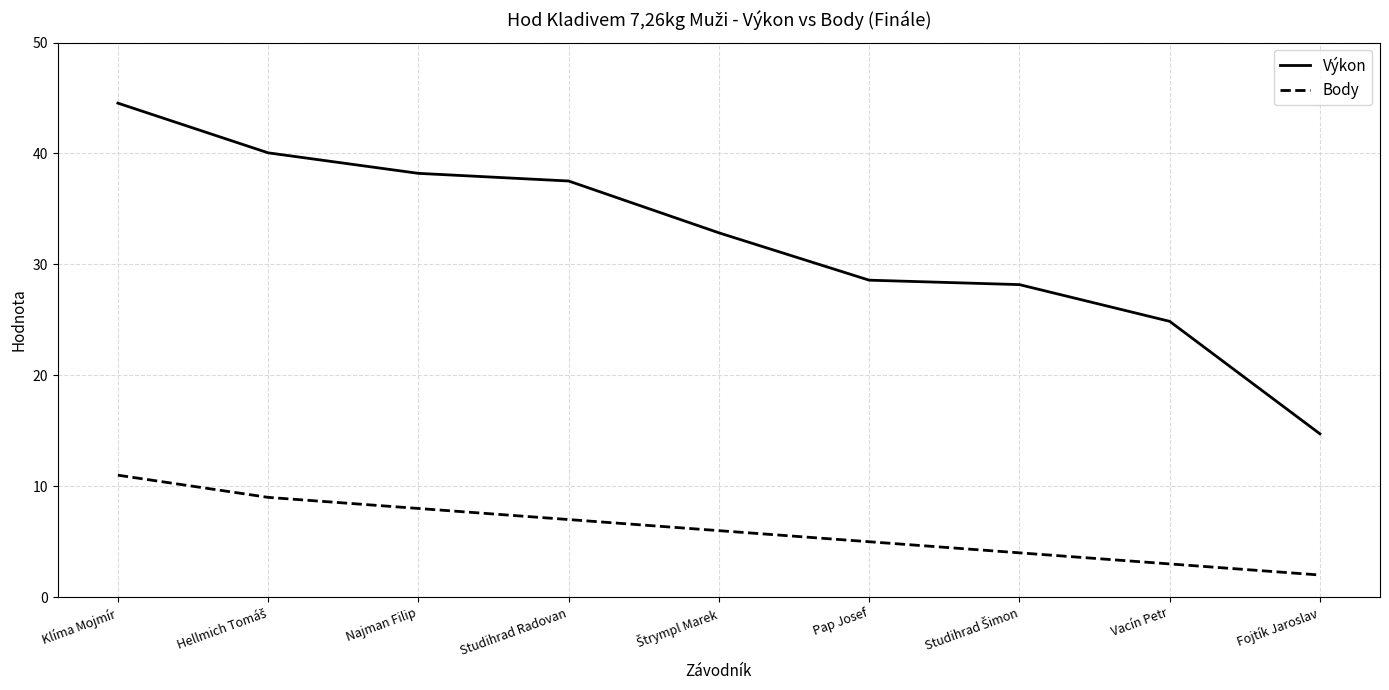

Is it true that Výkon equals 37.2 at Vacín Petr?

False